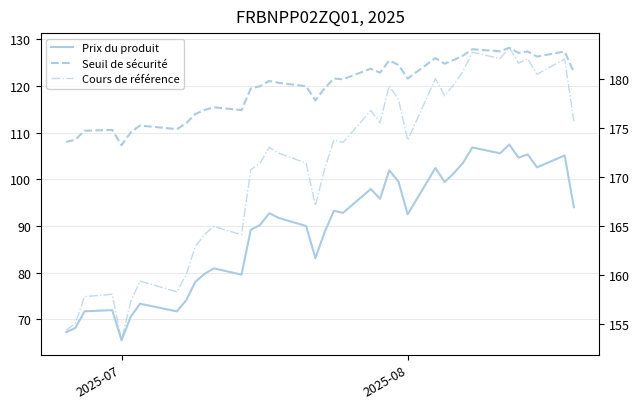

How many lines are shown in the chart?

3